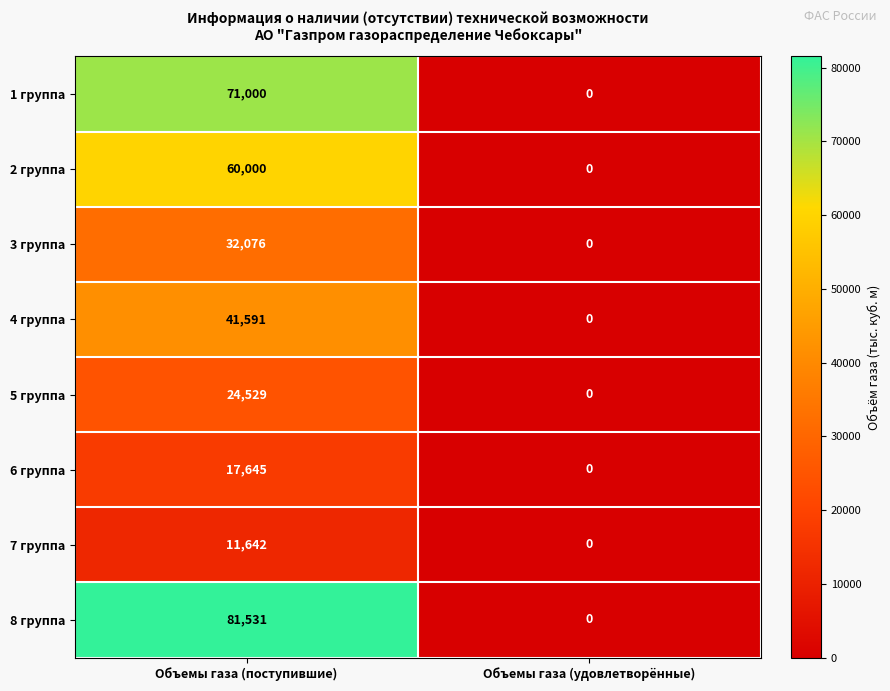

What is the sum of the 4 группа values at Объемы газа (поступившие) and Объемы газа (удовлетворённые)?

41591